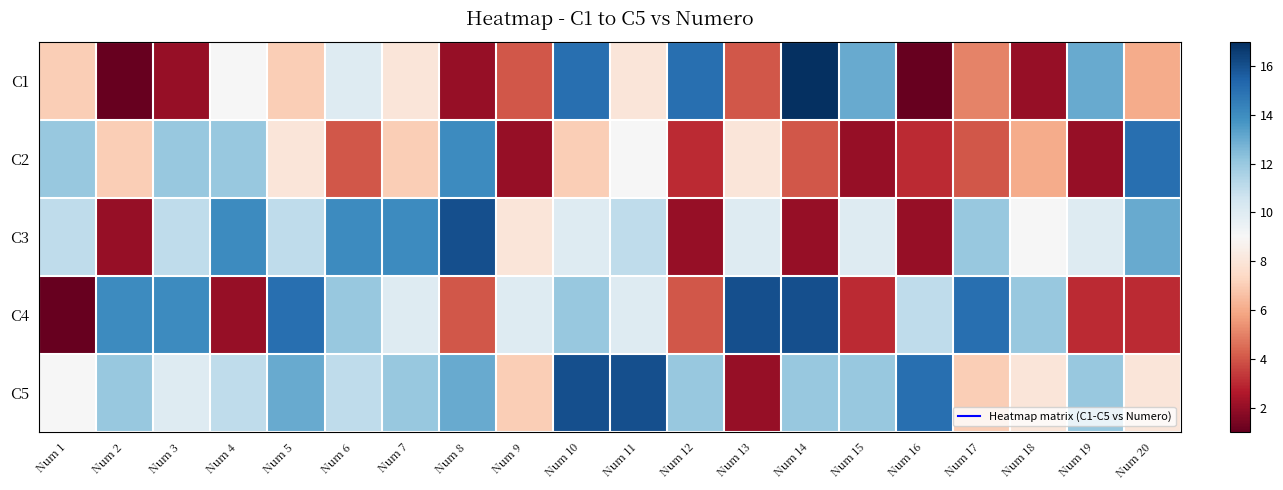

How many series are shown in this chart?

5